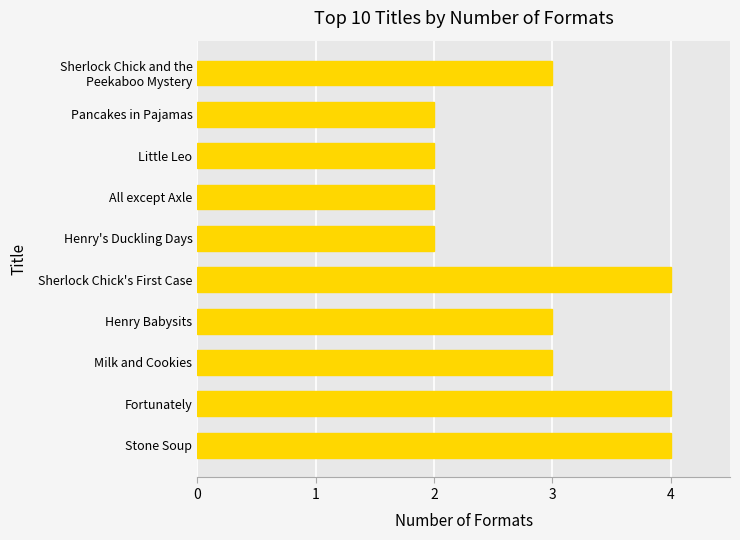

Reading bottom to top, what are all the values shown in this chart?

4	4	3	3	4	2	2	2	2	3